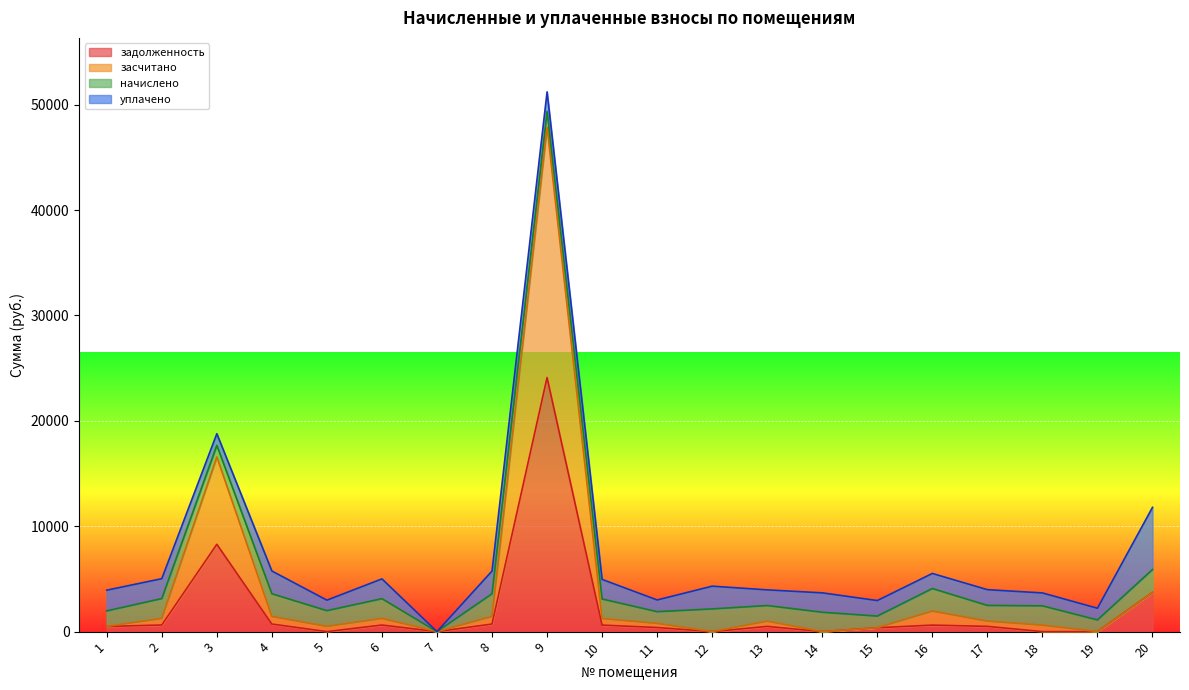

At which category is the sum across all series the highest?

9